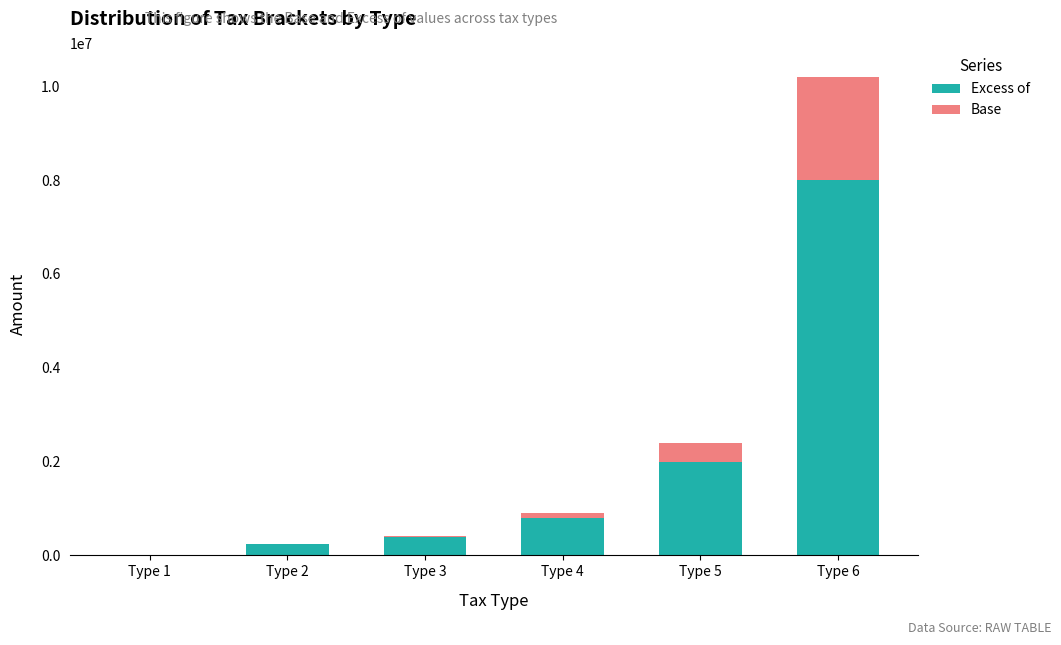

At which category is the sum across all series the highest?

Type 6